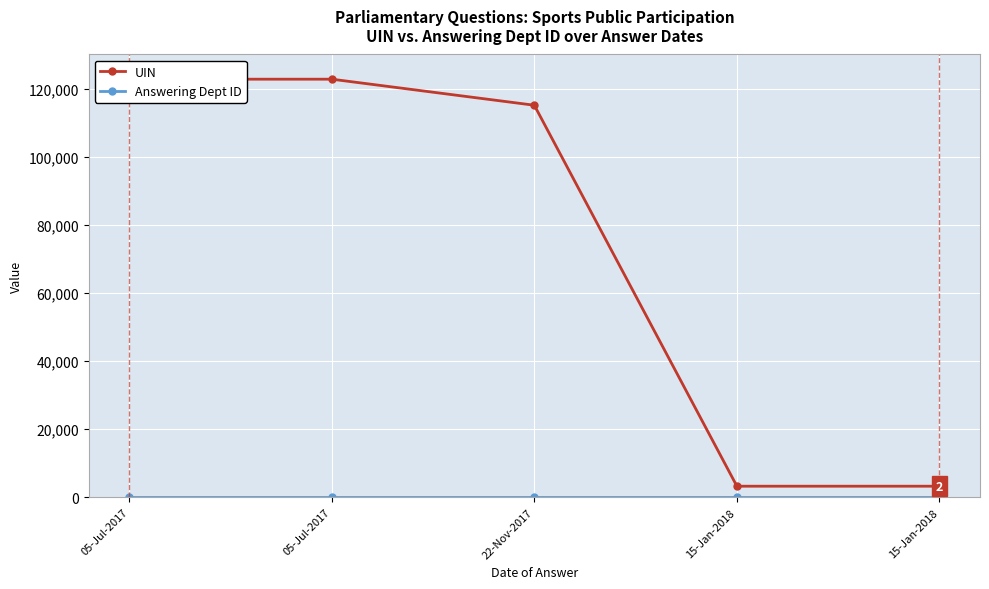

Which has a higher value, 05-Jul-2017 or 22-Nov-2017?

05-Jul-2017